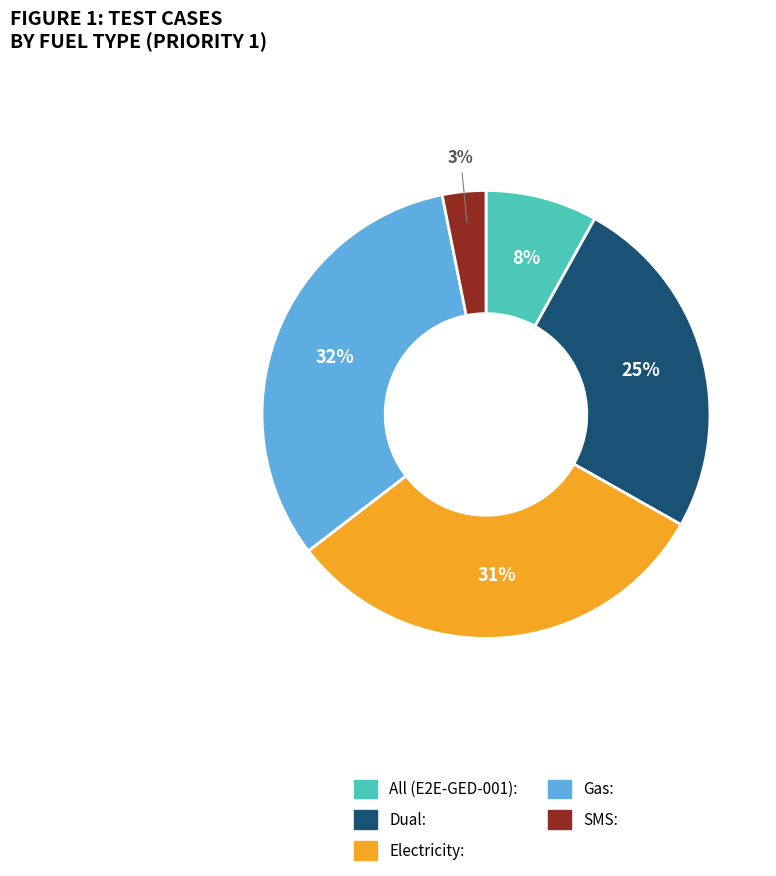

Which slice is the largest?

Gas